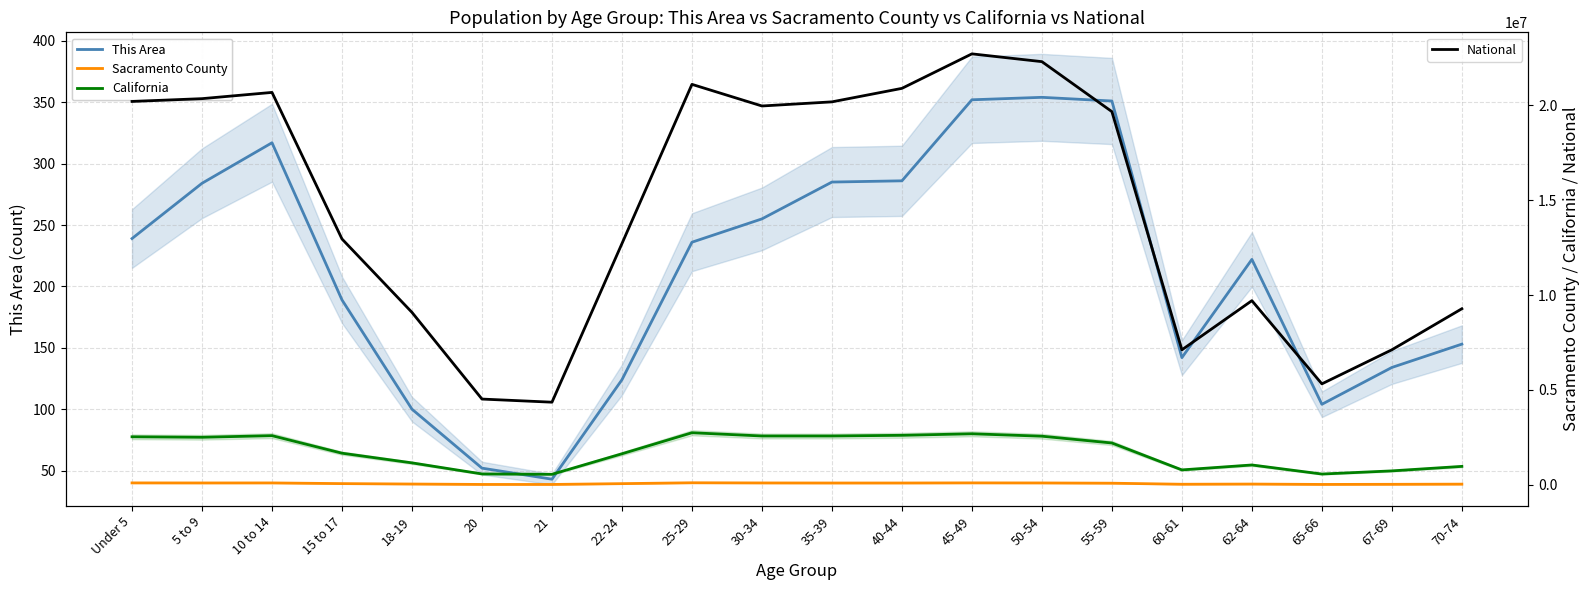

Reading left to right, what are all the values shown in this chart?

This Area: Under 5=239	5 to 9=284	10 to 14=317	15 to 17=189	18-19=100	20=52	21=43	22-24=124	25-29=236	30-34=255	35-39=285	40-44=286	45-49=352	50-54=354	55-59=351	60-61=142	62-64=222	65-66=104	67-69=134	70-74=153
Sacramento County: Under 5=101063	5 to 9=98112	10 to 14=99820	15 to 17=64058	18-19=41622	20=20073	21=19617	22-24=62218	25-29=107922	30-34=98724	35-39=95195	40-44=95640	45-49=102072	50-54=98464	55-59=85332	60-61=30474	62-64=39831	65-66=20539	67-69=26865	70-74=35891
California: Under 5=2531333	5 to 9=2505839	10 to 14=2590930	15 to 17=1666938	18-19=1157002	20=573642	21=555775	22-24=1636532	25-29=2744409	30-34=2573468	35-39=2573579	40-44=2609131	45-49=2689819	50-54=2562552	55-59=2204296	60-61=786276	62-64=1045921	65-66=568817	67-69=734741	70-74=971778
National: Under 5=20201362	5 to 9=20348657	10 to 14=20677194	15 to 17=12954254	18-19=9086089	20=4519129	21=4354294	22-24=12712576	25-29=21101849	30-34=19962099	35-39=20179642	40-44=20890964	45-49=22708591	50-54=22298125	55-59=19664805	60-61=7113727	62-64=9704197	65-66=5319902	67-69=7115361	70-74=9278166